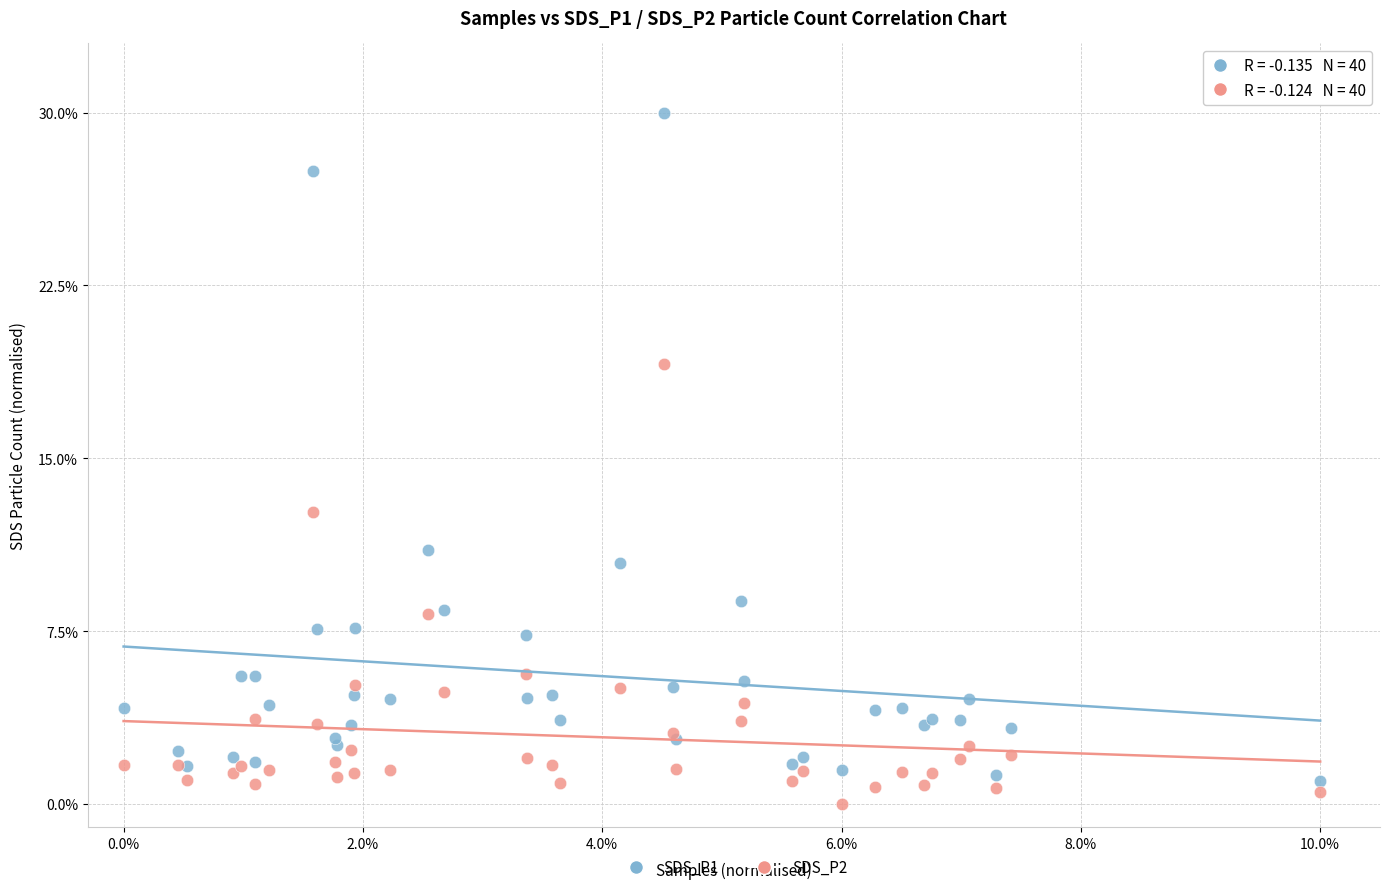

Across all series, what Y value is closest to 15?

12.7